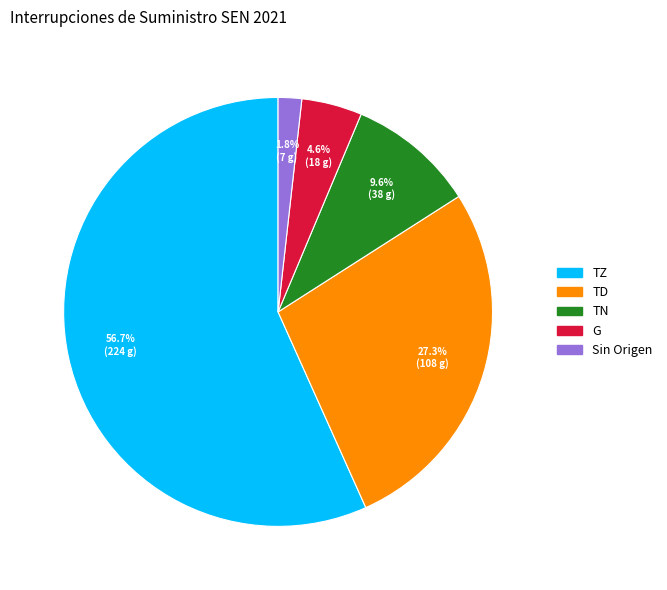

How many segments does this pie chart have?

5